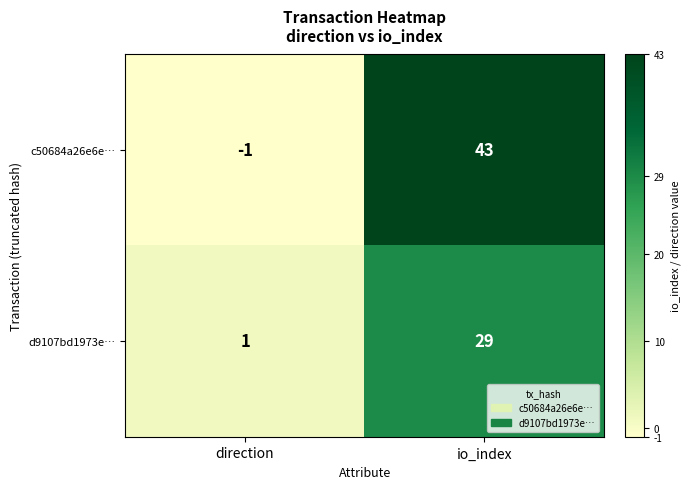

What is the average value of the d9107bd1973e… series?

15